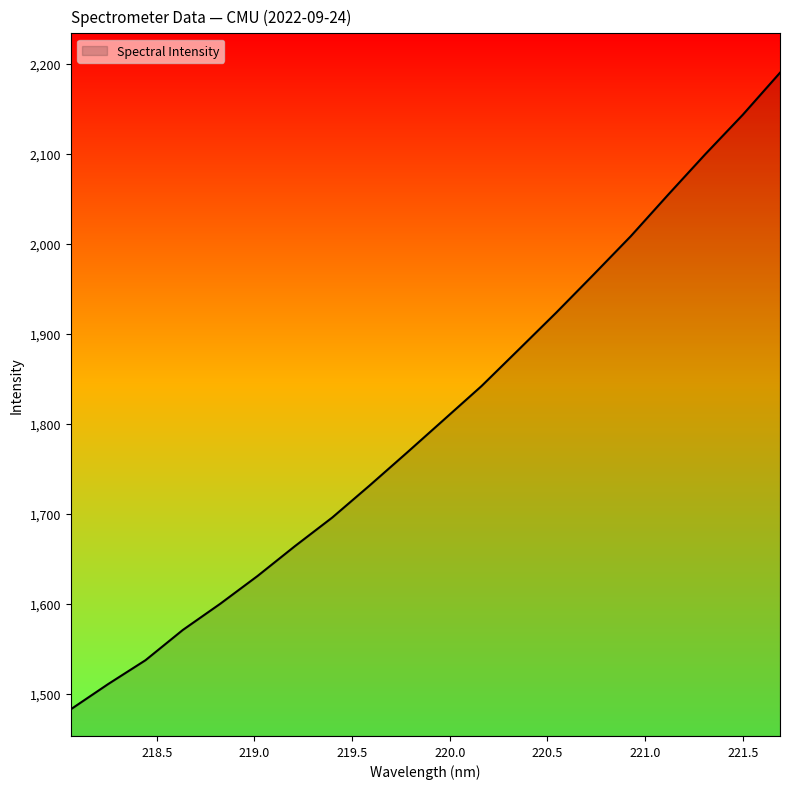

What is the greatest value displayed?

2190.4